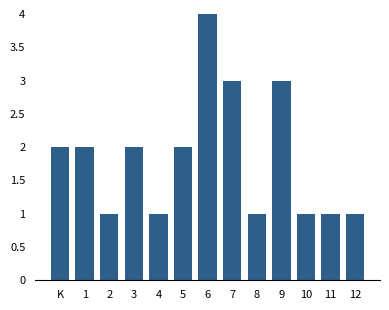

Reading left to right, what are all the values shown in this chart?

K=2	1=2	2=1	3=2	4=1	5=2	6=4	7=3	8=1	9=3	10=1	11=1	12=1